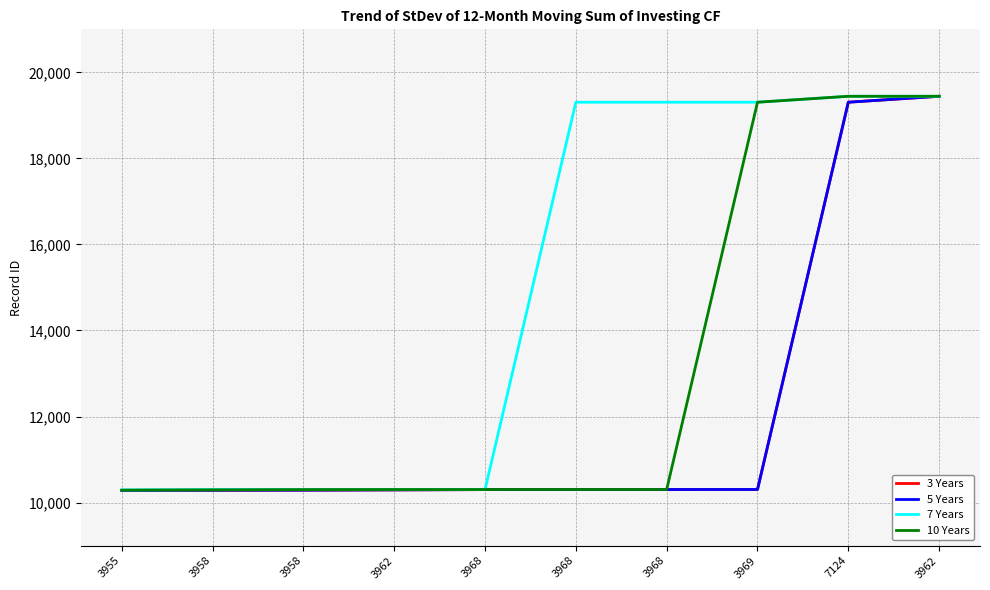

How many lines are shown in the chart?

4